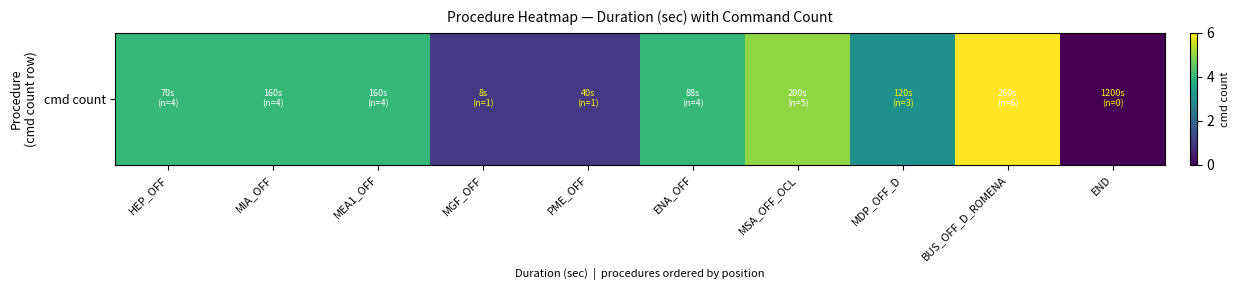

At which category does the chart reach its peak across all series?

BUS_OFF_D_ROMENA